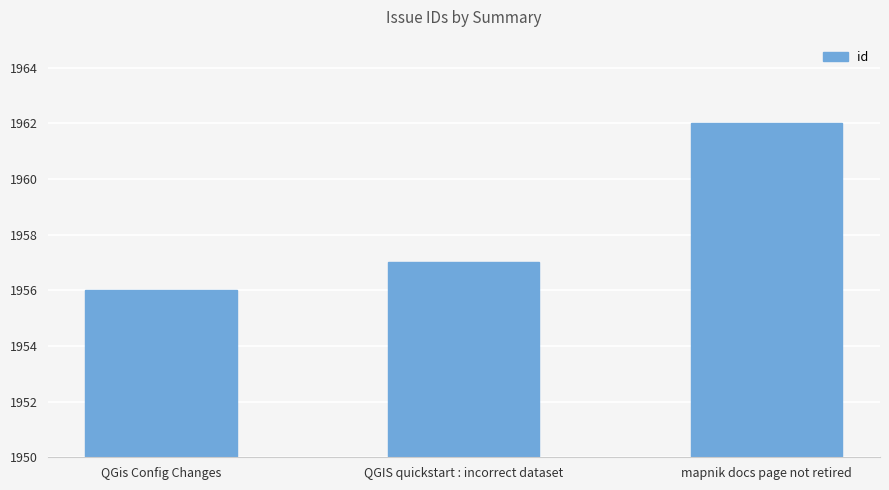

Count the values in the range 1956 to 1962.

3